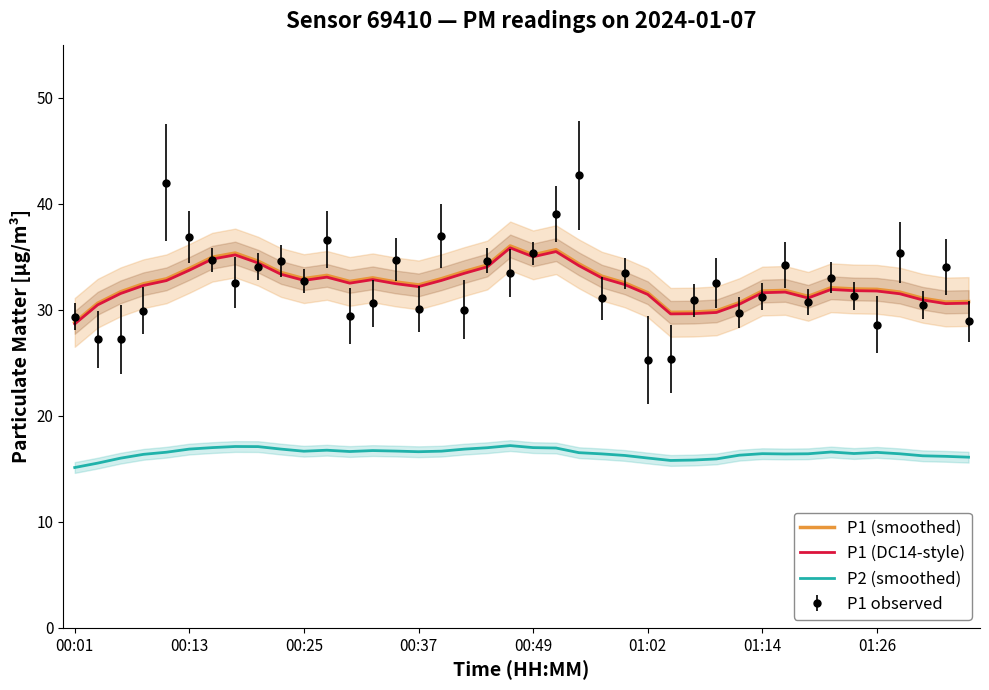

True or false: P1 (smoothed) and P2 (smoothed) intersect in this chart.

False